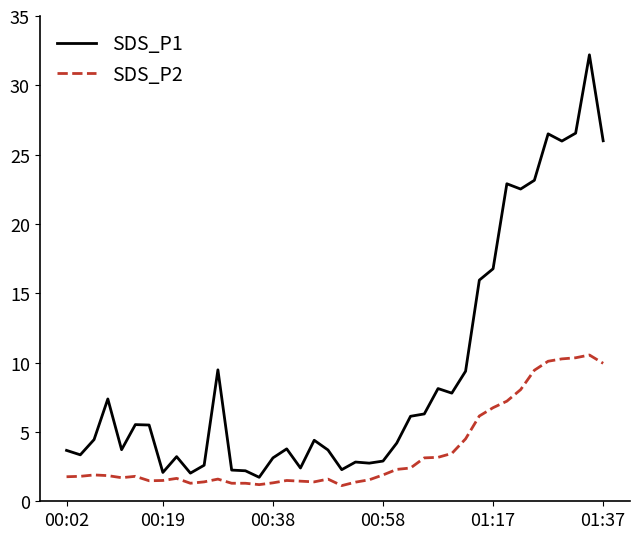

List the series in order of their peak value, lowest first.

SDS_P2, SDS_P1